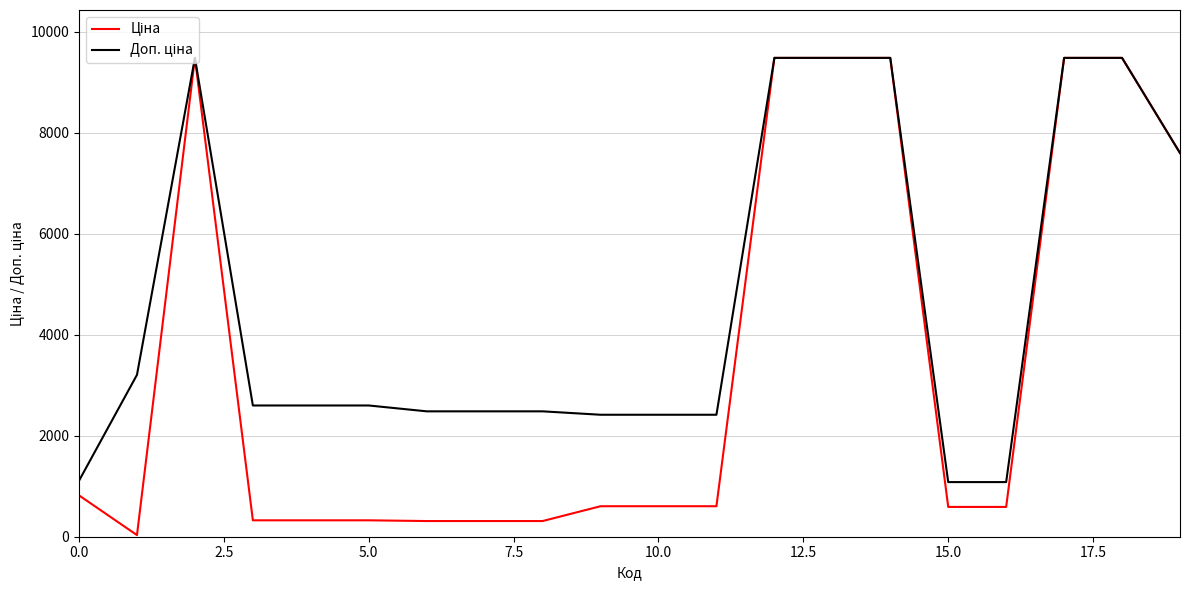

True or false: Доп. ціна and Ціна intersect in this chart.

False